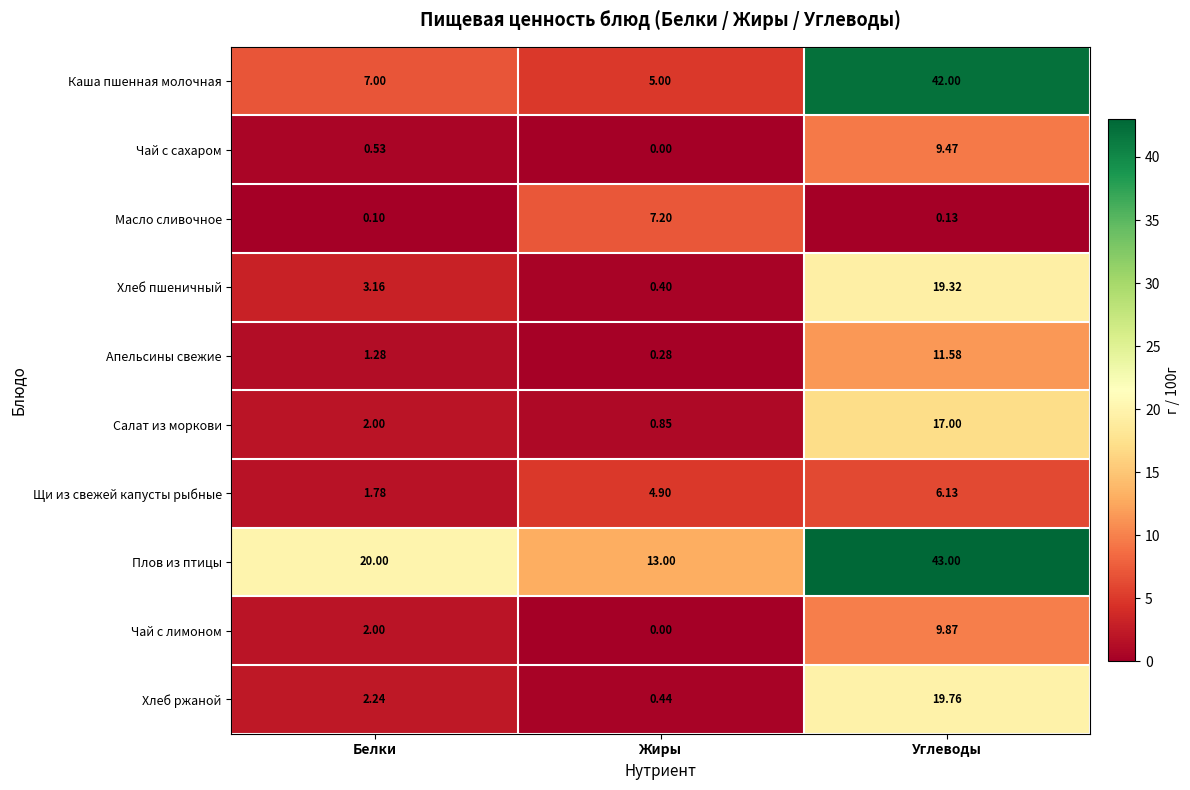

Which series has the largest total across all categories?

Плов из птицы